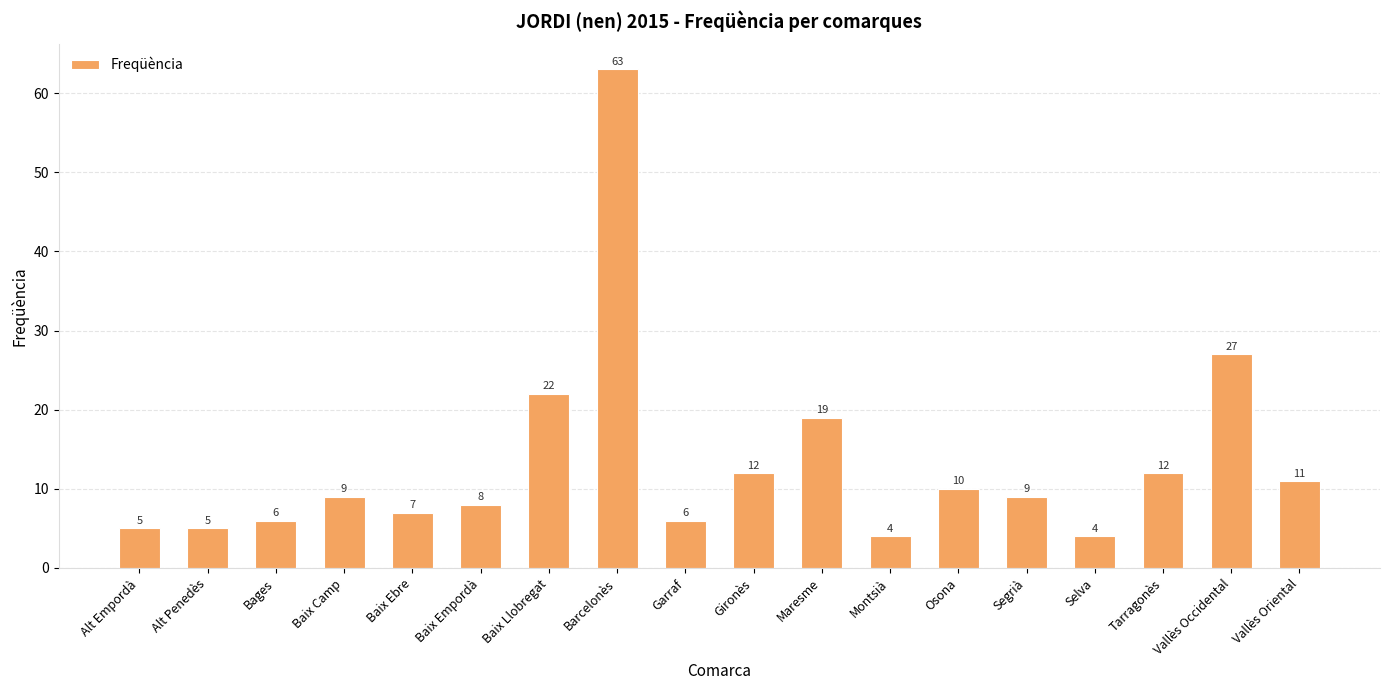

What value does the data have at Baix Ebre, to the nearest 5?

5